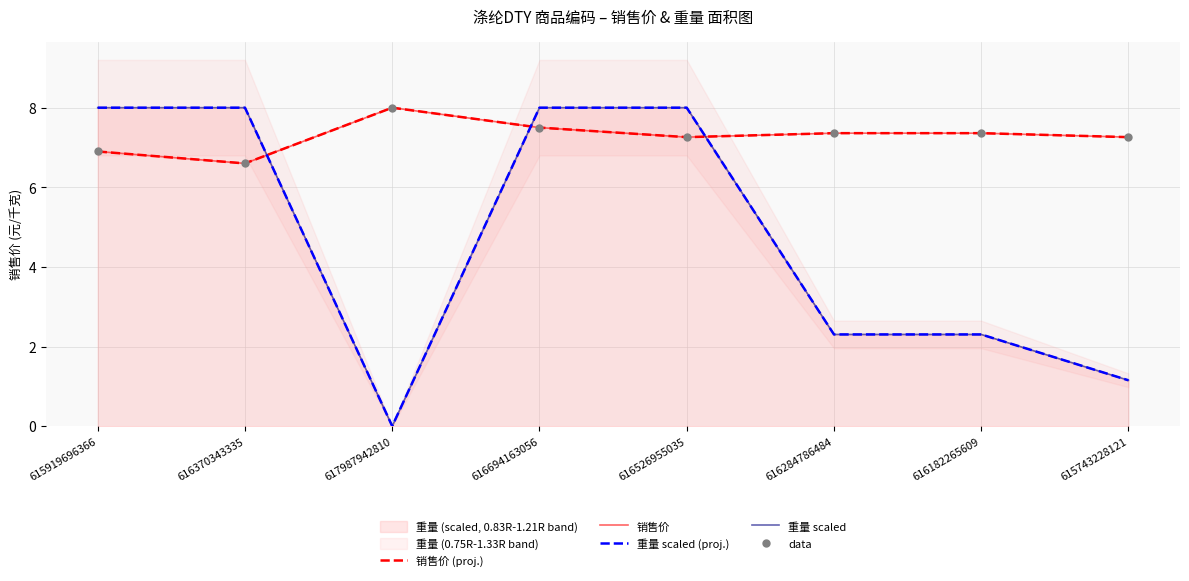

At how many categories does at least one series exceed 1?

8